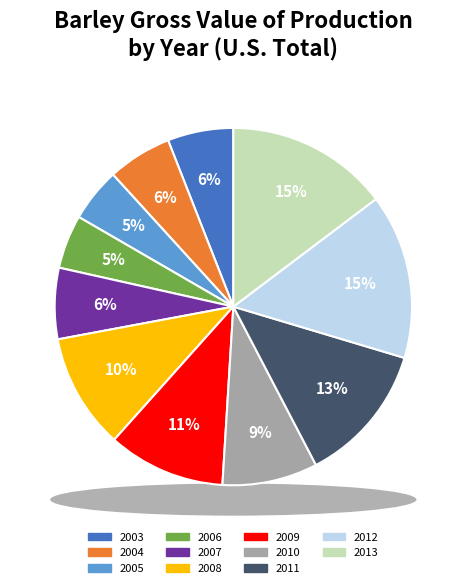

What is the largest slice in the pie chart?

2012